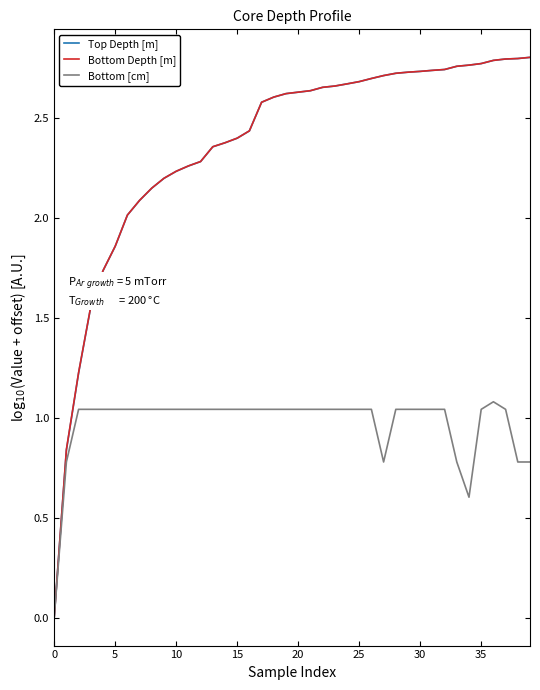

What is the difference between the maximum and minimum values in the Bottom [cm] series?

1.1